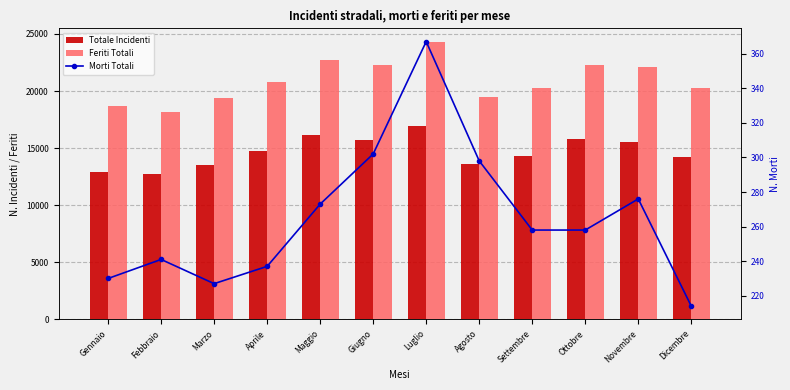

At Maggio, list the series in order from largest to smallest.

Feriti Totali, Totale Incidenti, Morti Totali